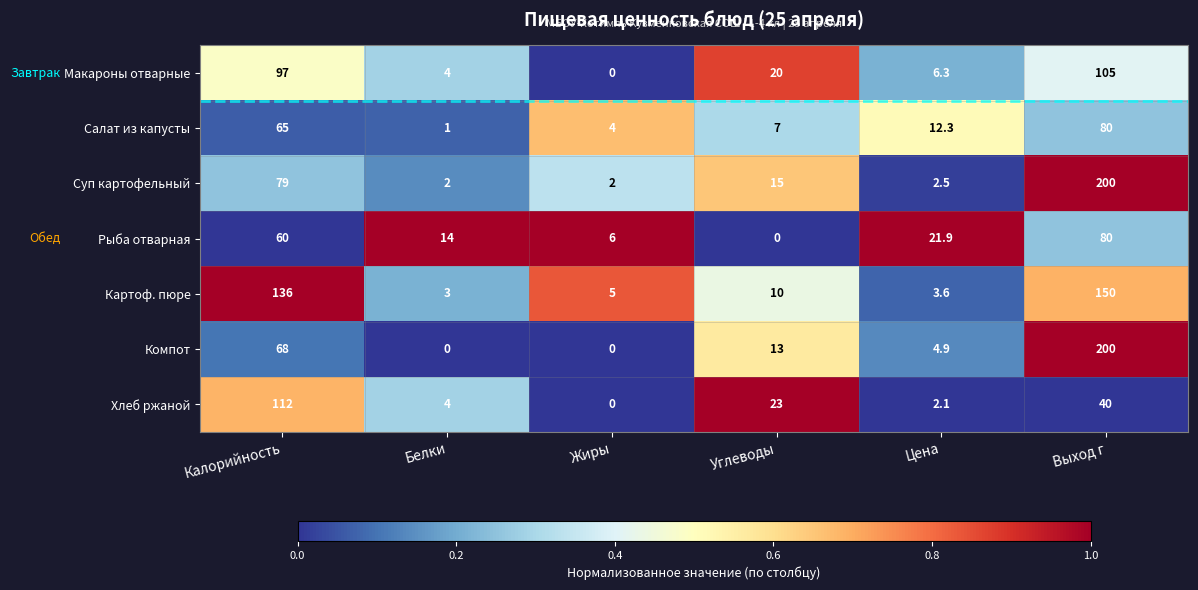

The value of Суп картофельный at Белки is 2.0. True or false?

True